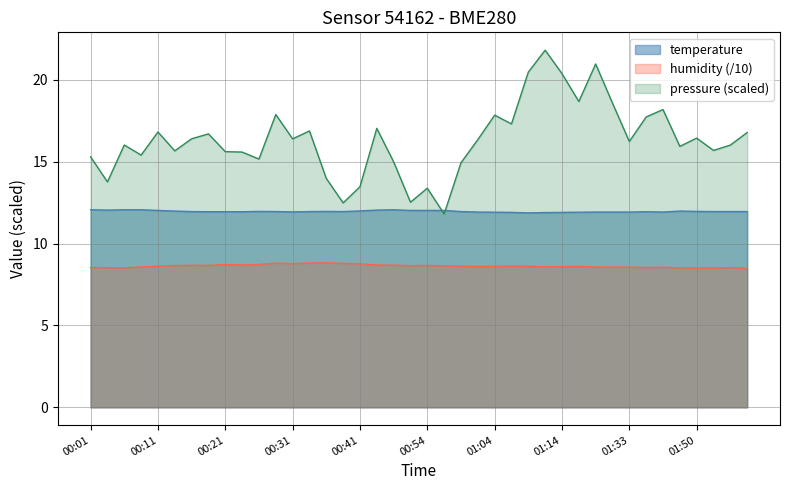

What is the approximate value of temperature at 25?

11.9